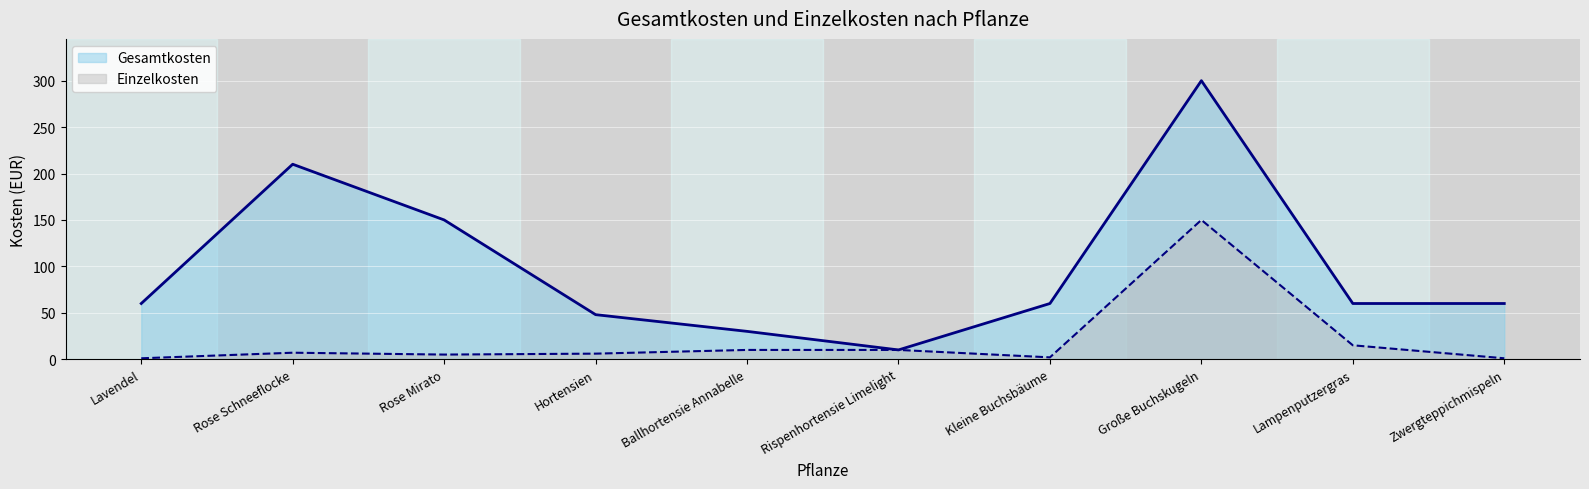

What position from the right is Rispenhortensie Limelight?

5